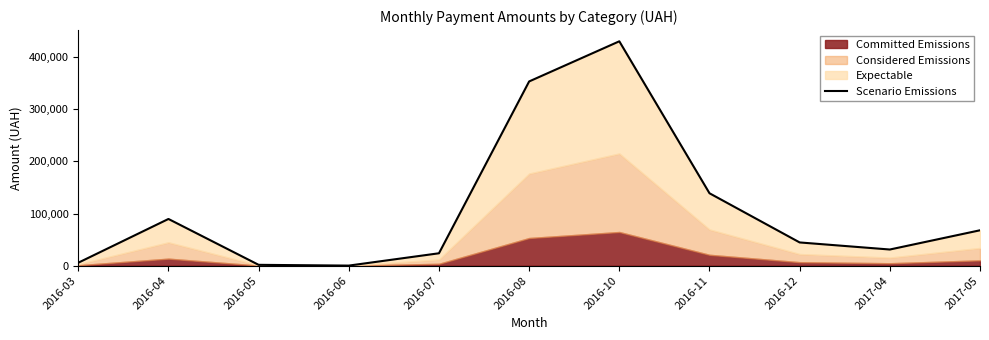

What is the difference between the maximum and minimum values?

430296.3